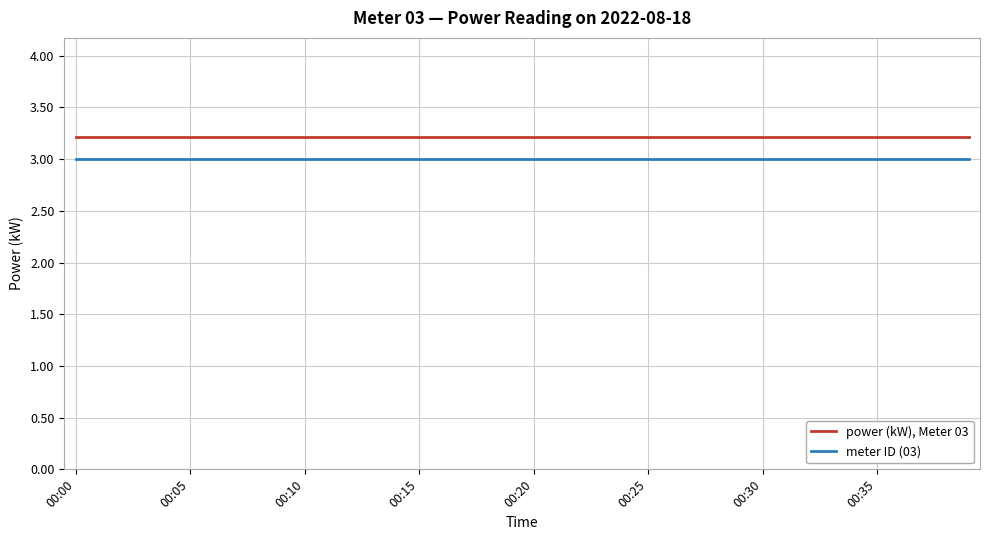

List the series in order of their overall mean, highest first.

power (kW), Meter 03, meter ID (03)